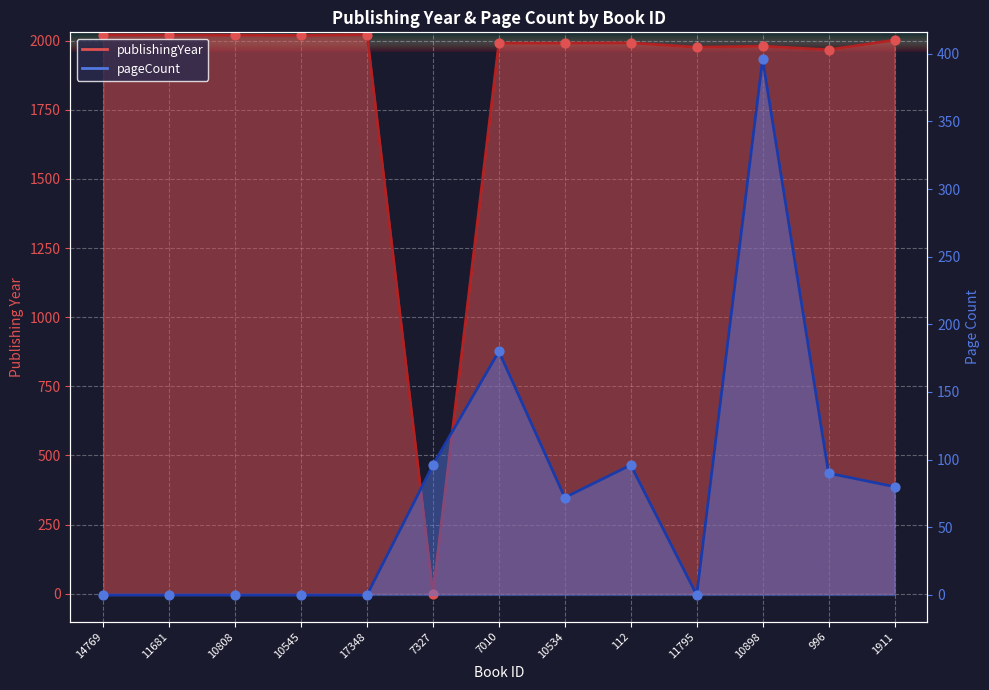

Which series contains the highest Y value?

publishingYear